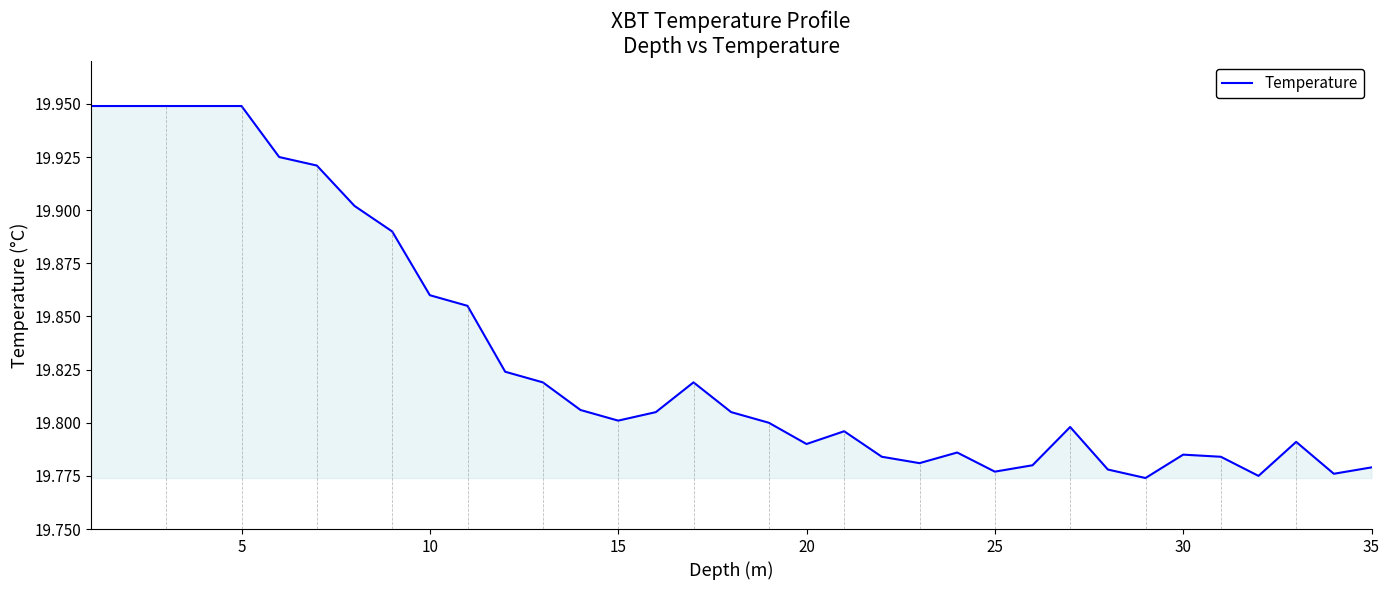

How many lines are shown in the chart?

1